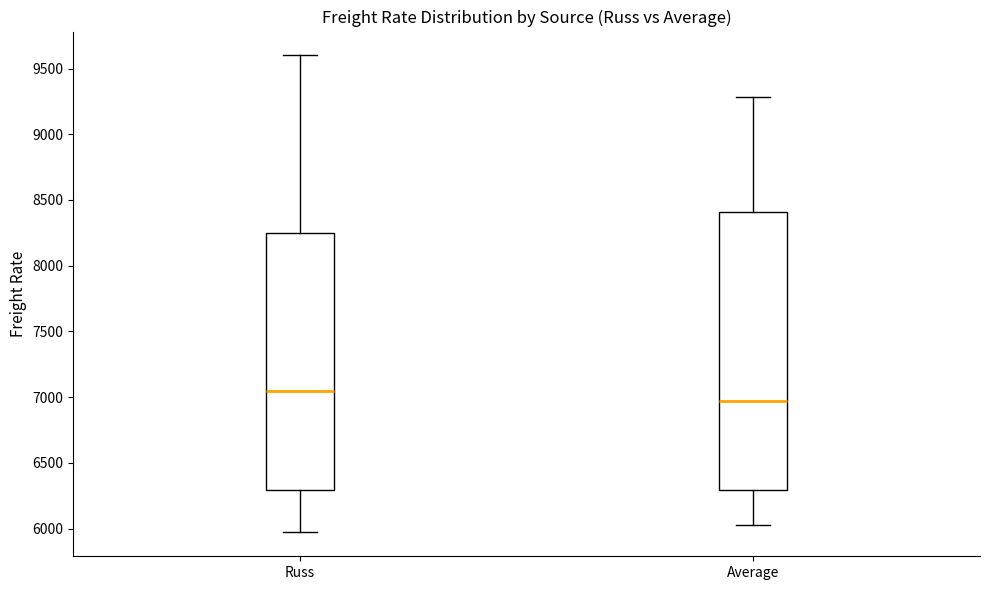

Comparing the boxes themselves (not the whiskers), which one is the tallest?

Average